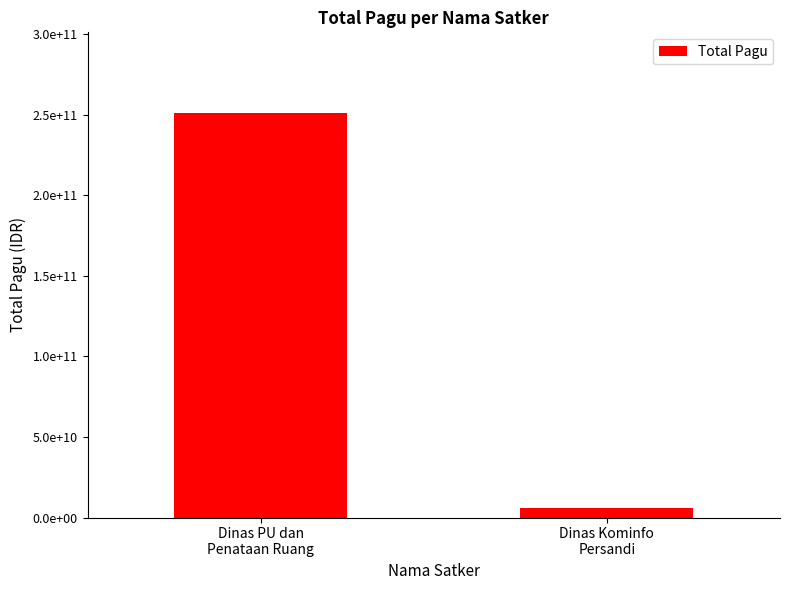

Between Dinas PU dan
Penataan Ruang and Dinas Kominfo
Persandi, which is larger?

Dinas PU dan
Penataan Ruang